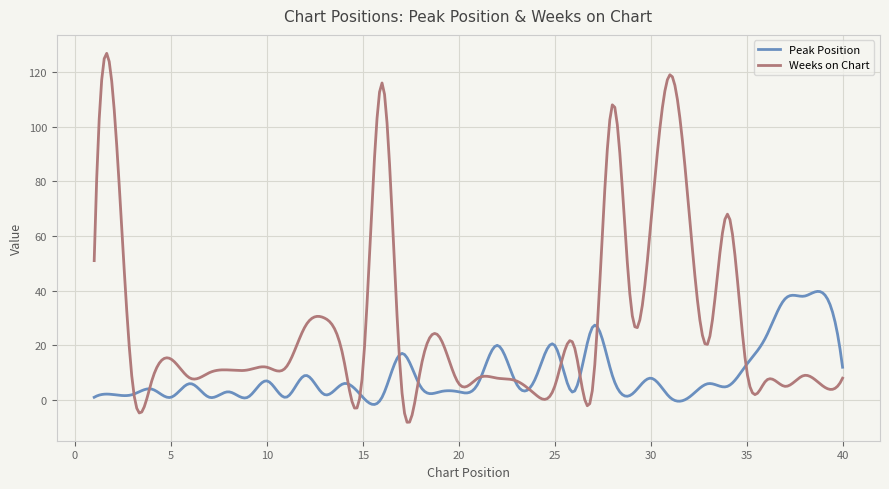

Which series has the largest range (max minus min)?

Weeks on Chart